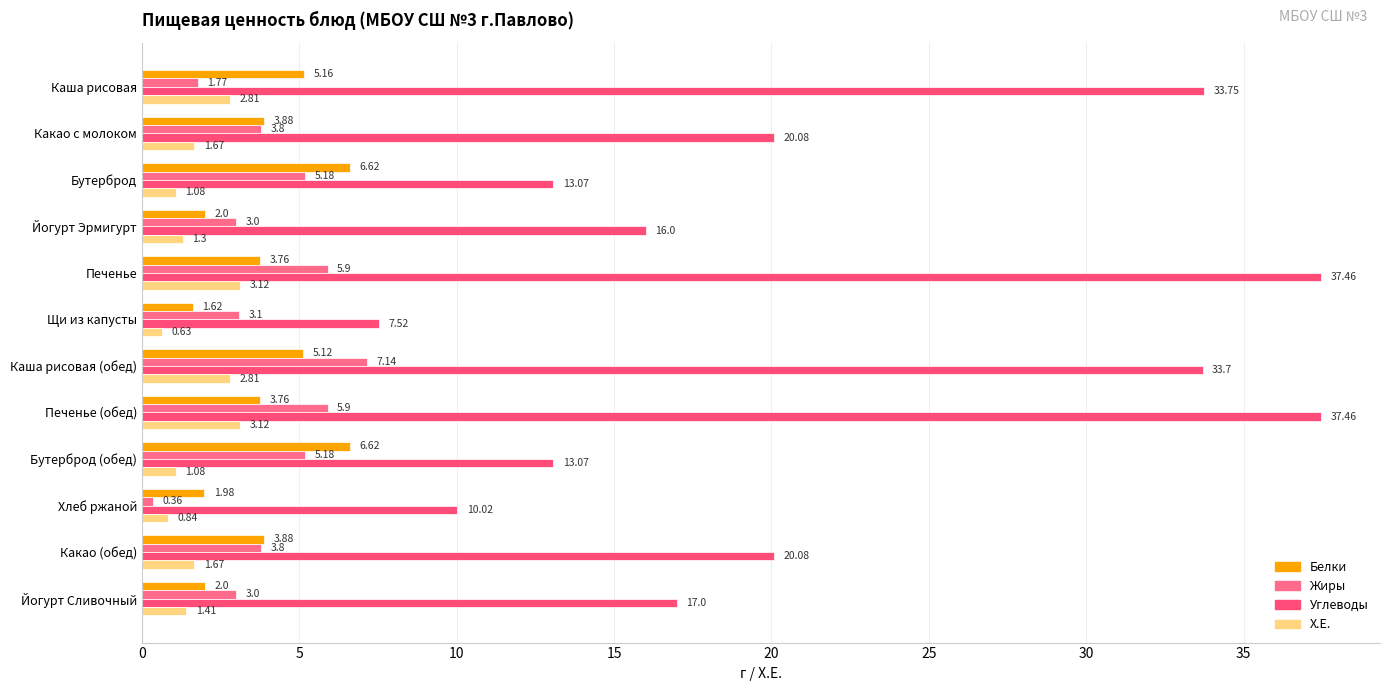

Which series has the widest spread of values?

Углеводы